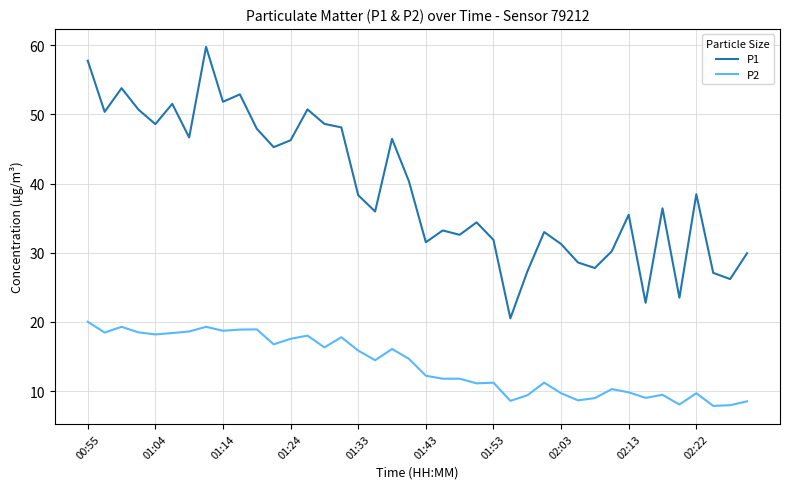

List the series in order of their overall mean, lowest first.

P2, P1